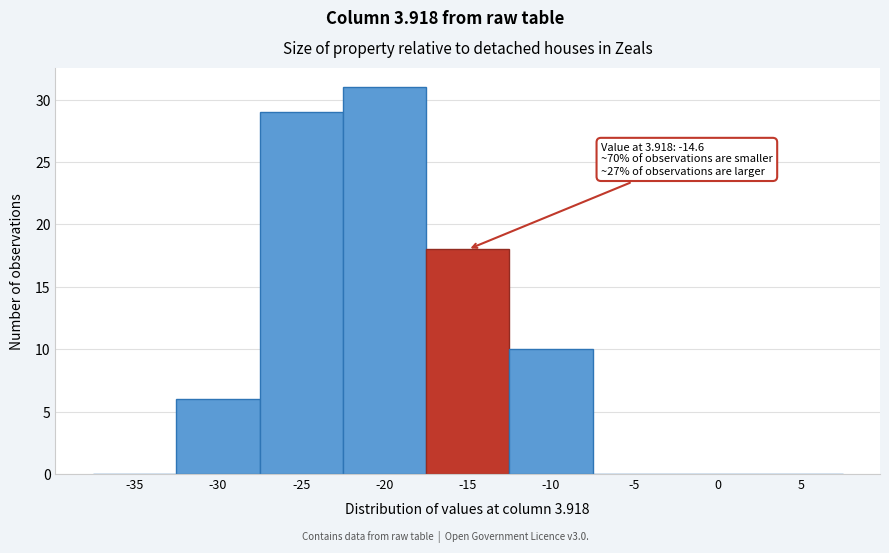

Reading left to right, transcribe all the data shown in this chart.

-35=0	-30=6	-25=29	-20=31	-15=18	-10=10	-5=0	0=0	5=0